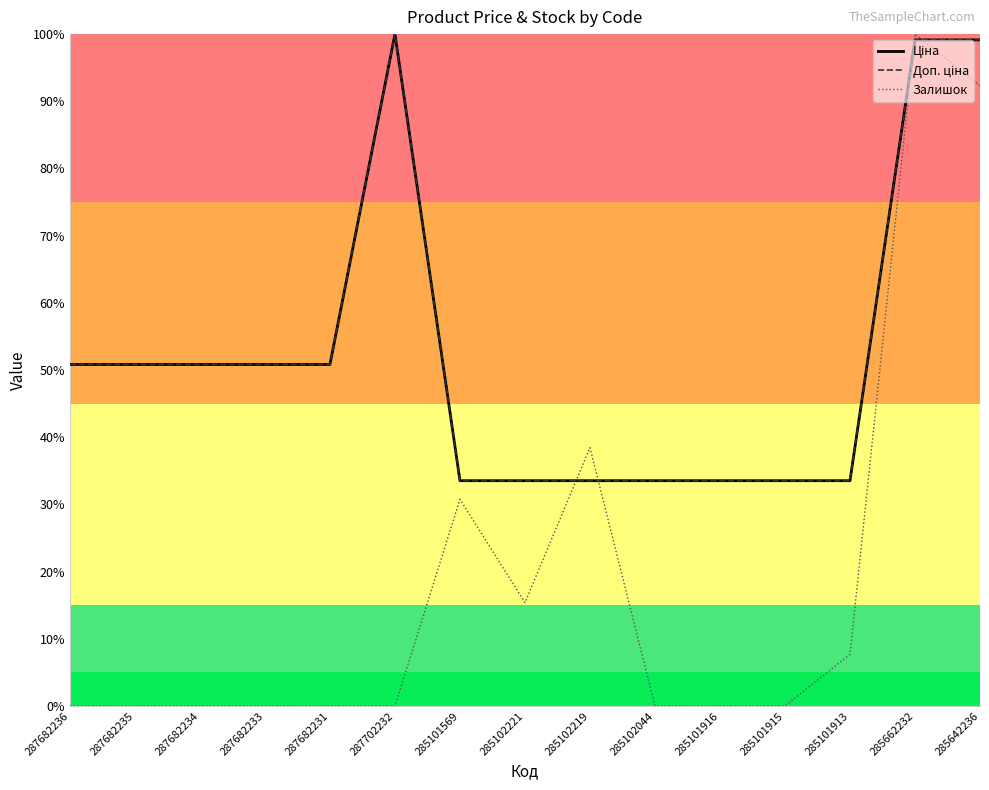

How many times do Доп. ціна and Залишок cross each other?

4